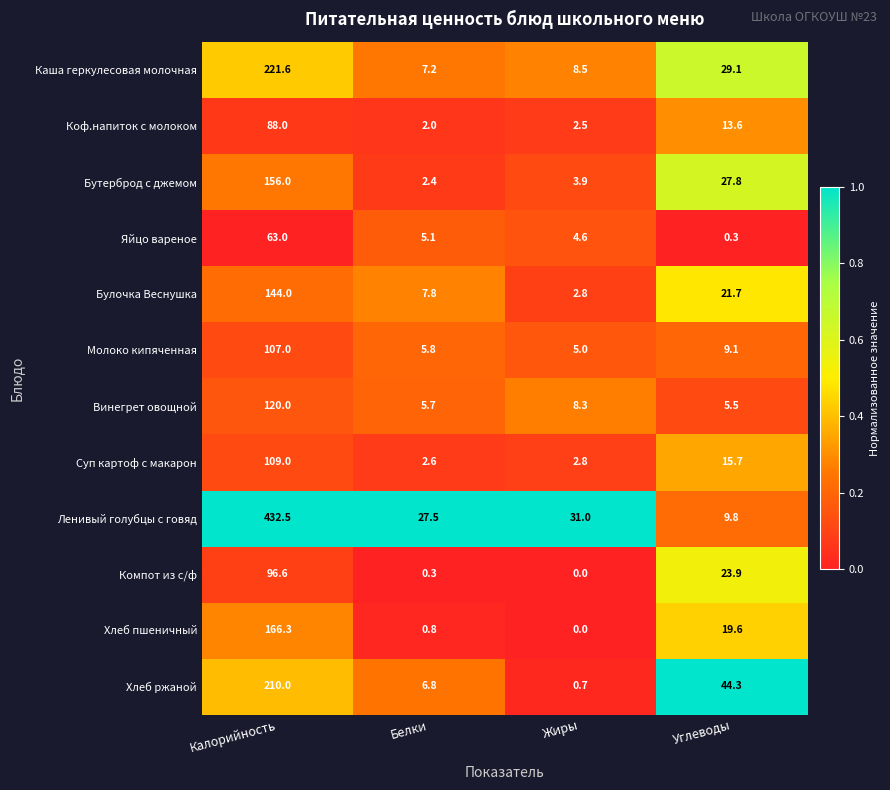

Rank the series at Углеводы from lowest to highest value.

Яйцо вареное, Винегрет овощной, Молоко кипяченная, Ленивый голубцы с говяд, Коф.напиток с молоком, Суп картоф с макарон, Хлеб пшеничный, Булочка Веснушка, Компот из с/ф, Бутерброд с джемом, Каша геркулесовая молочная, Хлеб ржаной